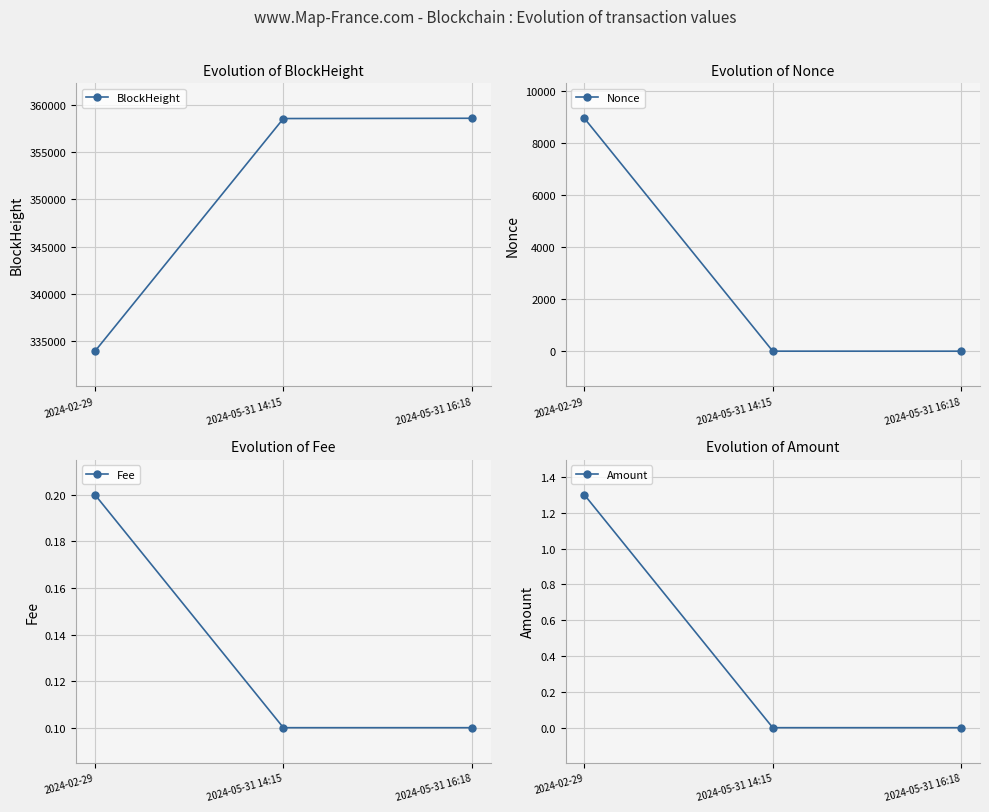

What position from the right is 2024-05-31 14:15?

2